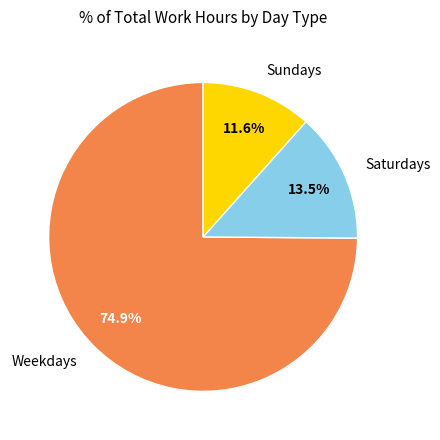

Which has a higher value, Sundays or Weekdays?

Weekdays